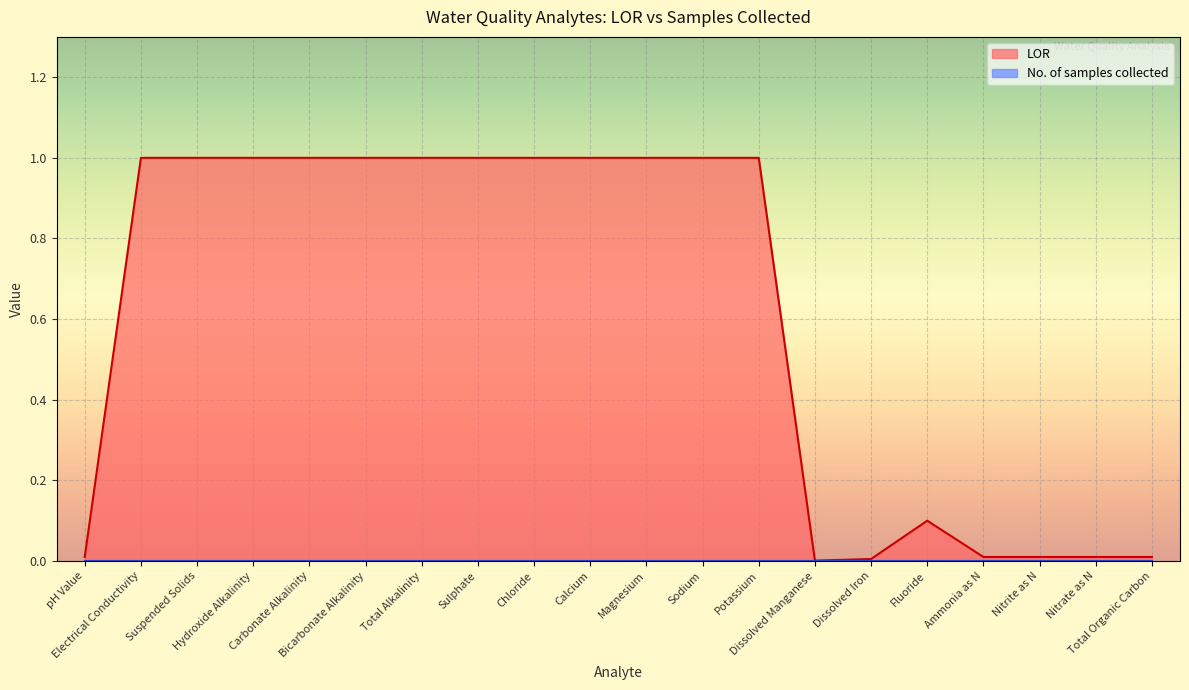

What position from the right is Bicarbonate Alkalinity?

15